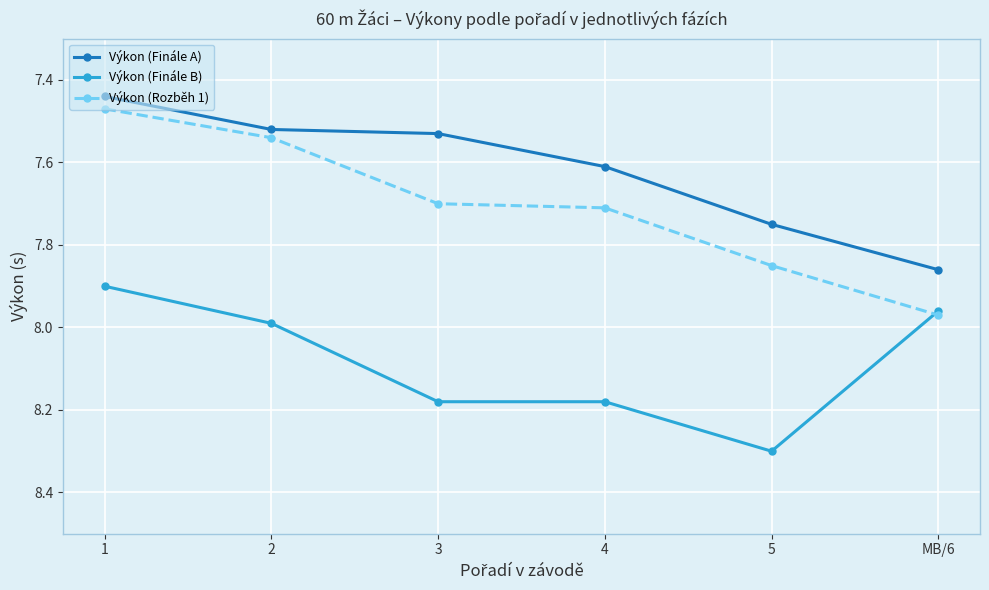

What is the greatest value displayed?

8.3